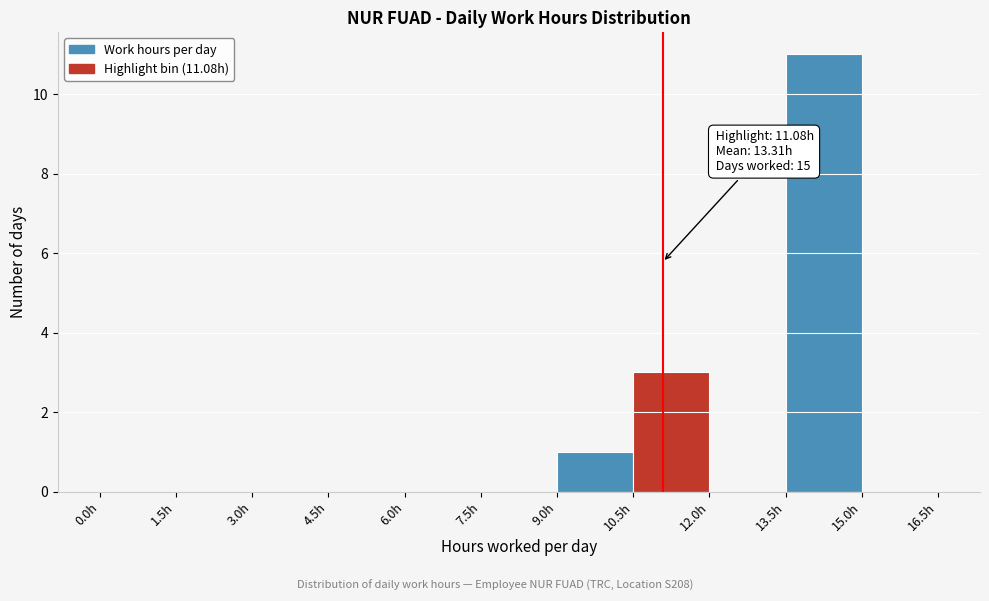

Which range on the x-axis has the tallest bar?

13.5 to 15.0